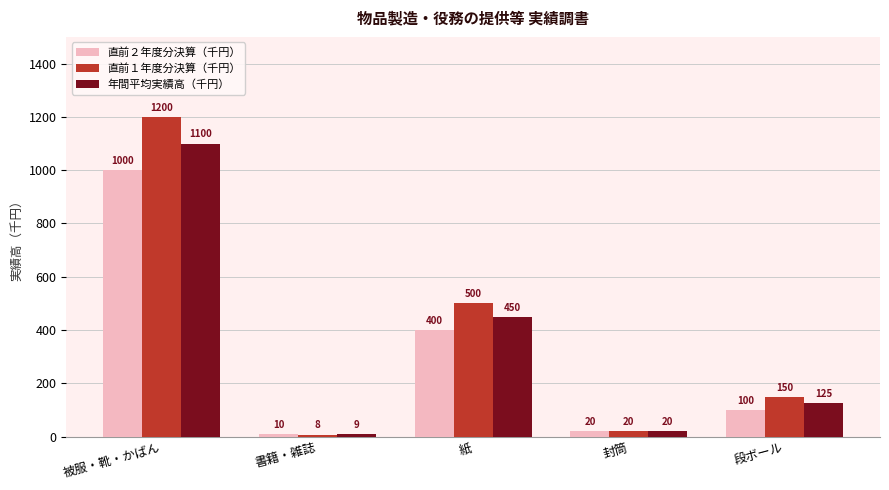

What is the average value of the 直前１年度分決算（千円） series?

376